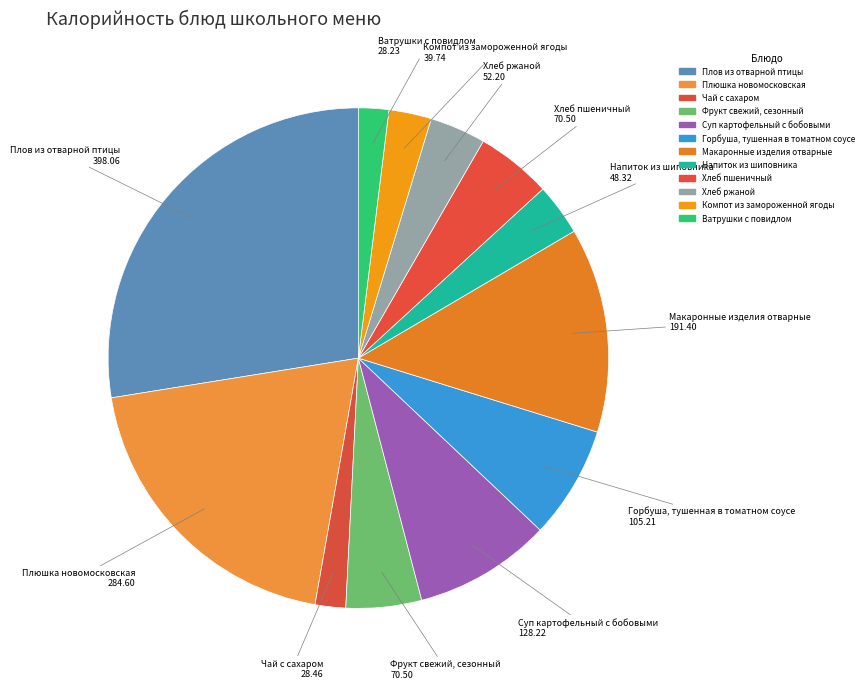

How many segments does this pie chart have?

12